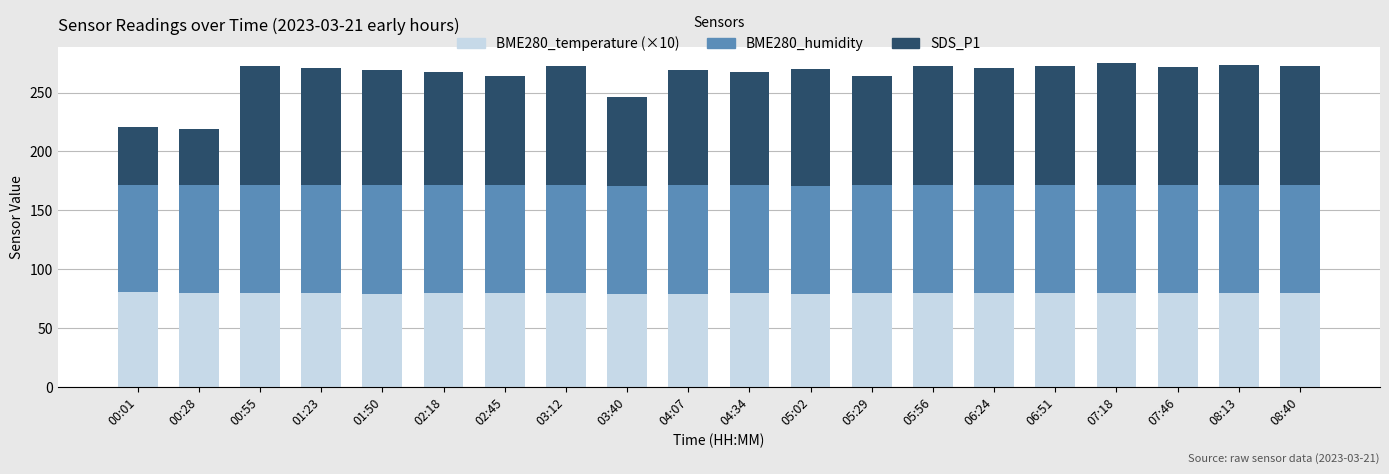

What is the highest value of the BME280_temperature (×10) series?

81.0